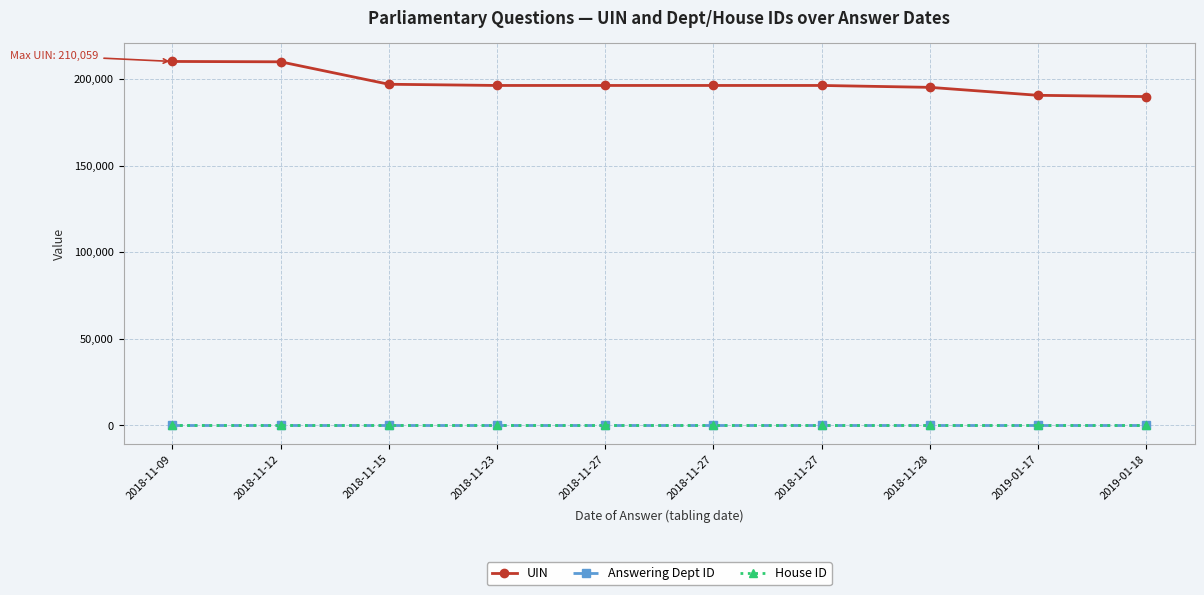

How many data points in UIN are less than 196206?

5